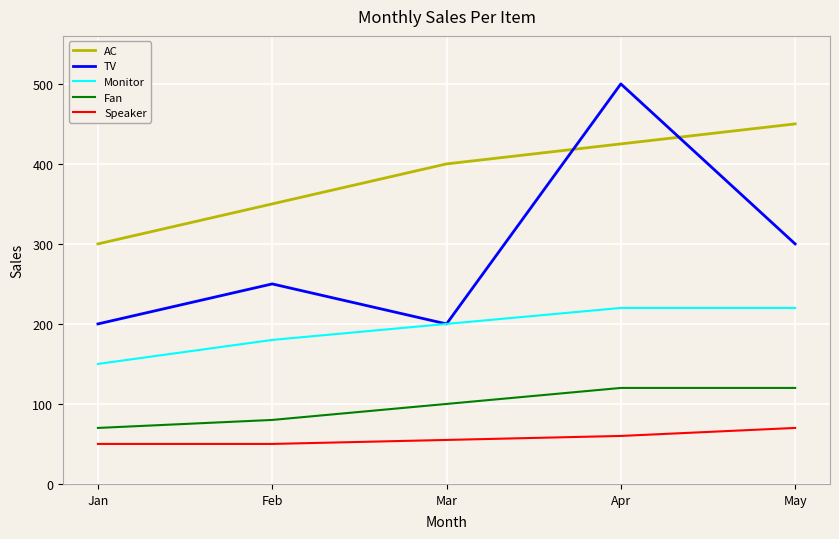

What is the spread (max minus min) of values at Apr?

440